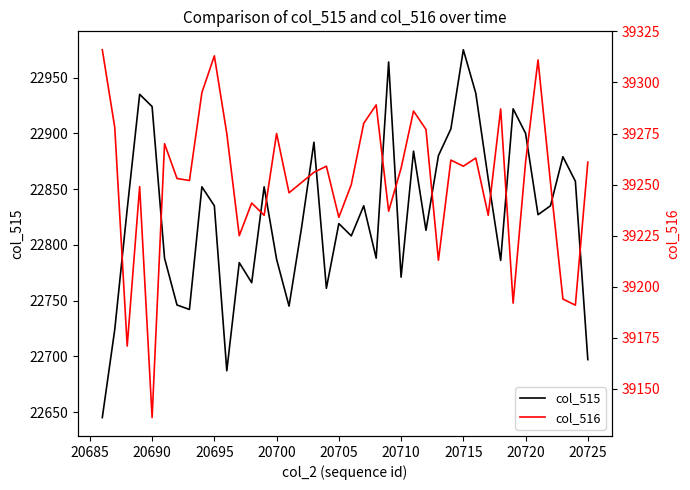

What is the highest value of the col_515 series?

22975